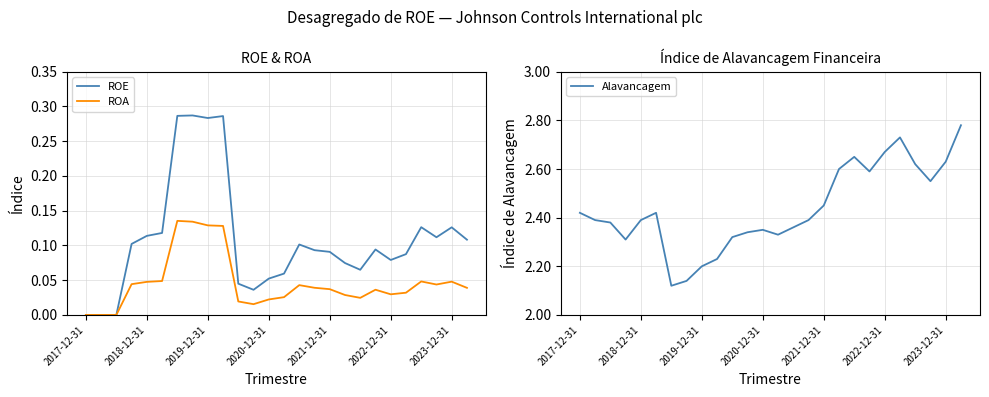

How many categories are shown in the chart?

26